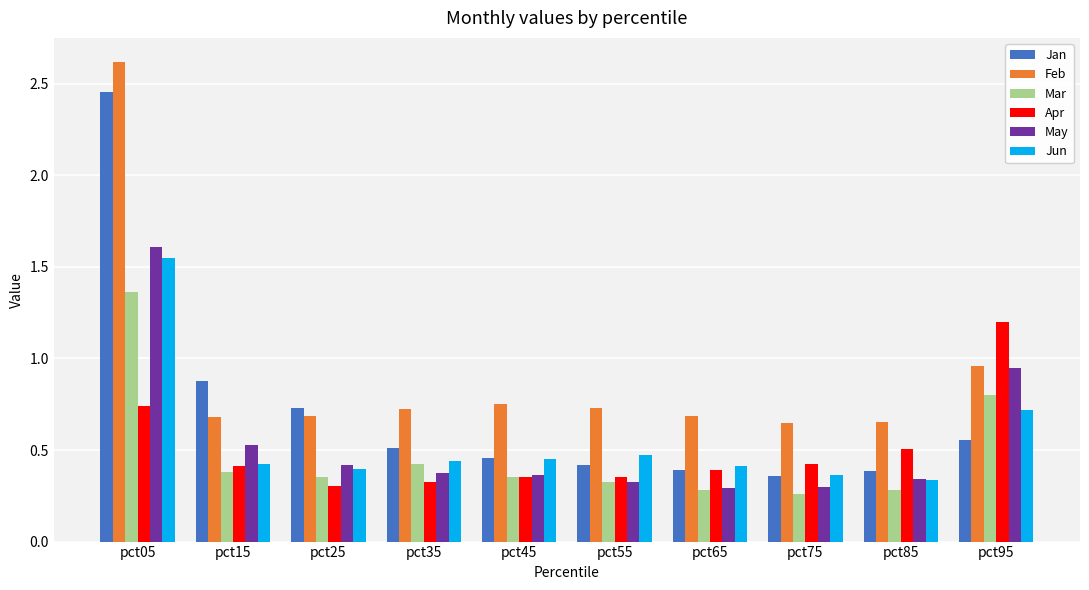

What are all the series names shown in the legend?

Jan, Feb, Mar, Apr, May, Jun